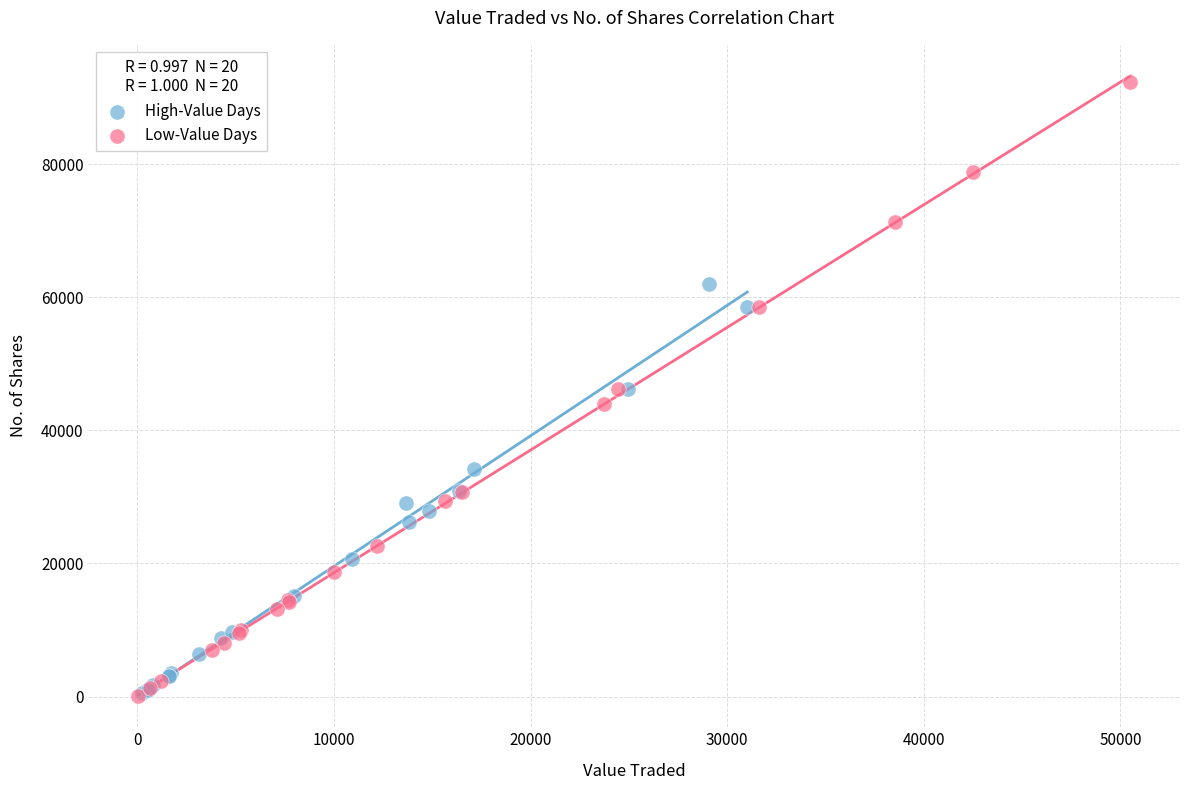

Which series has the largest Y range (max minus min)?

Low-Value Days